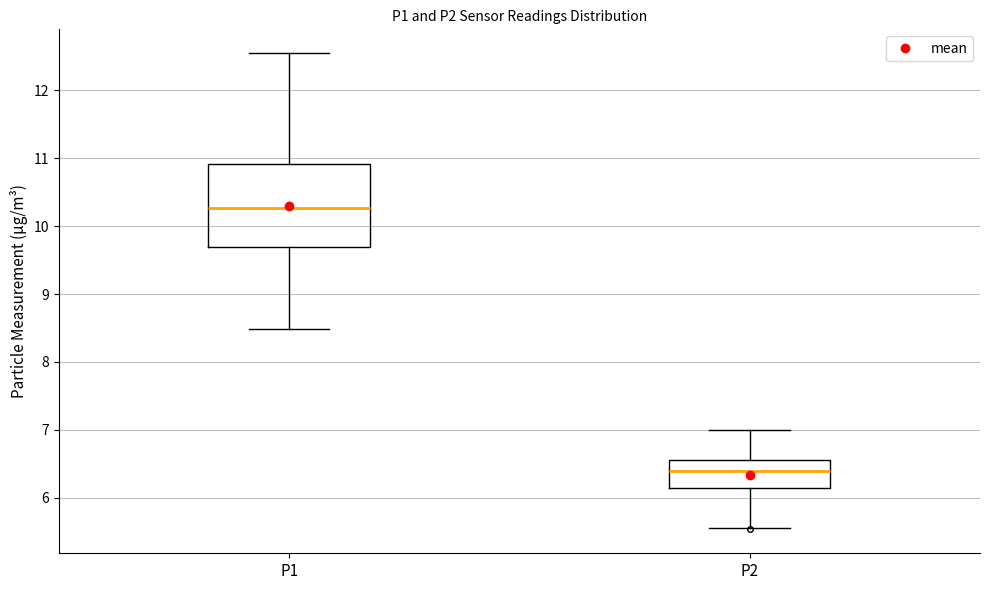

Reading left to right, transcribe this box plot: for each box, give where its median line is, the range the box spans, and where its two whiskers end, as read against the y-axis. The values are not printed on the chart, so give them approximately, as read against the axis.

P1: median 10.3, box 9.7 to 10.9, whiskers 8.5 to 12.6
P2: median 6.4, box 6.1 to 6.6, whiskers 5.6 to 7.0